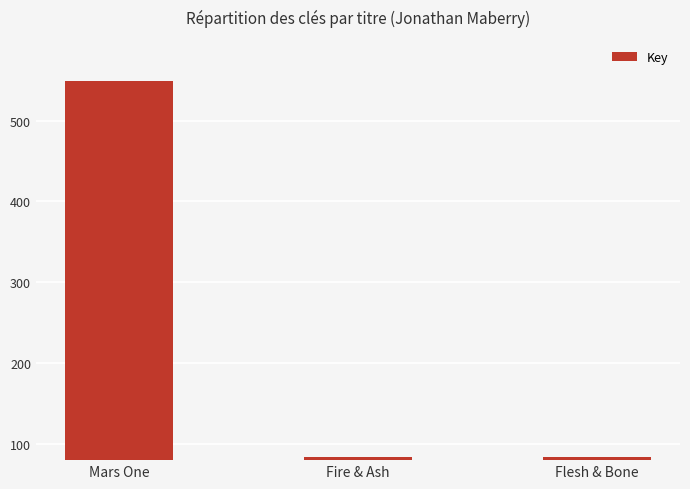

At which label does the data first exceed 84257791?

Mars One